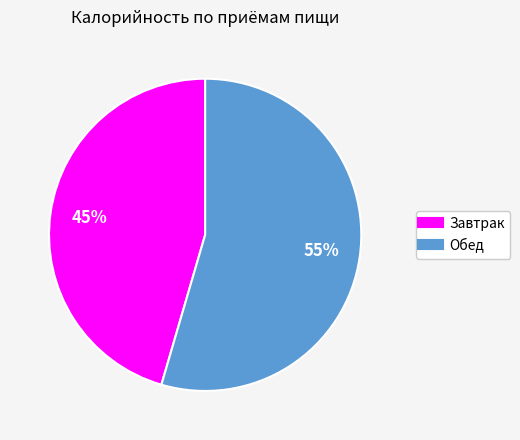

Is there a majority slice in this chart?

Yes